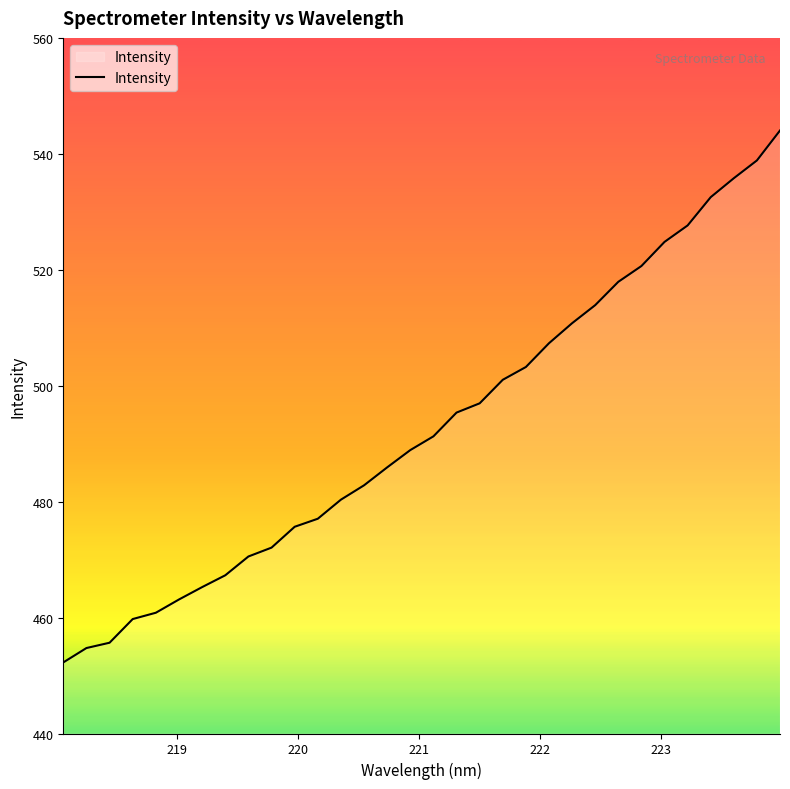

What is the smallest value displayed?

452.3